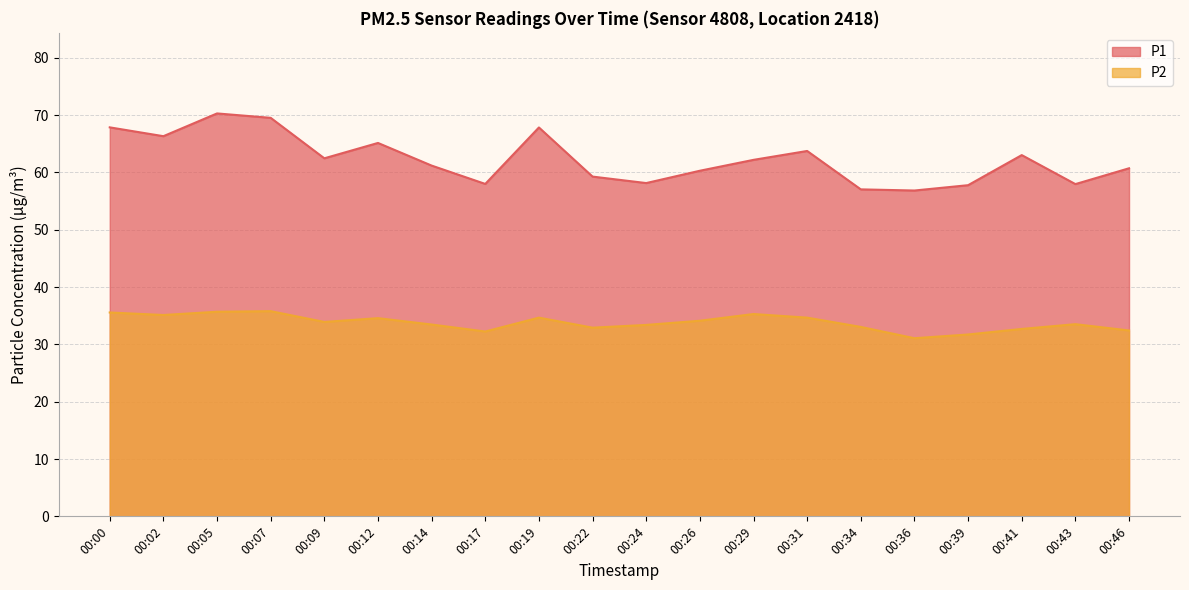

What is the spread (max minus min) of values at 00:12?

30.6